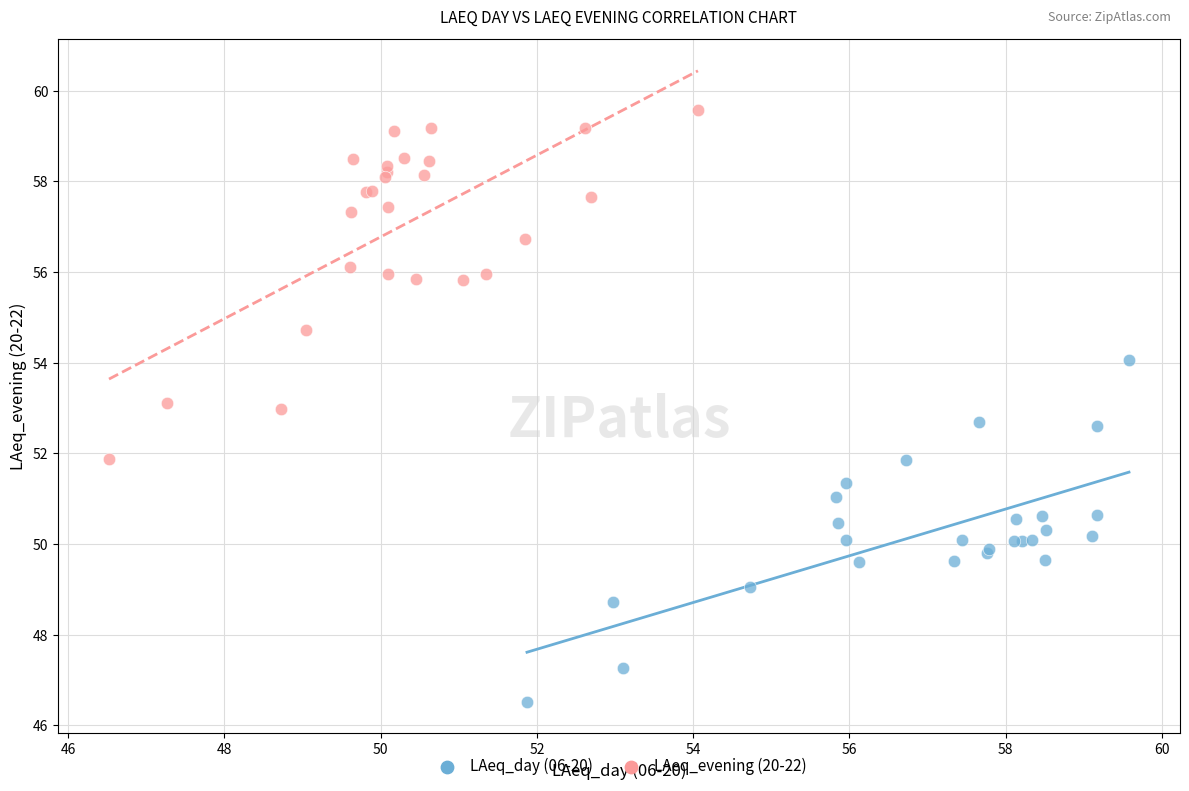

Which series has the largest Y range (max minus min)?

LAeq_evening (20-22)